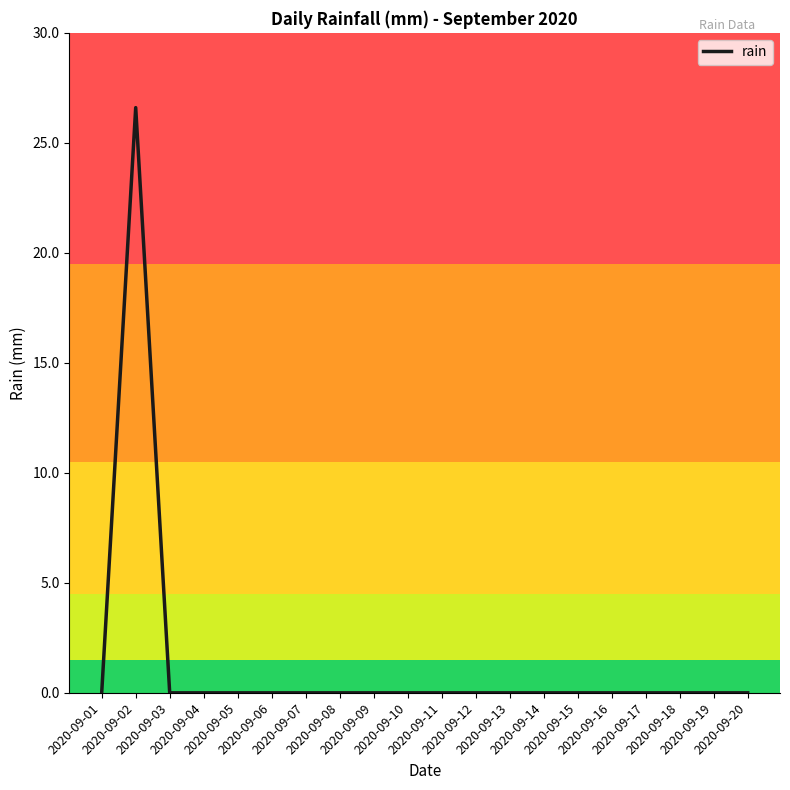

What is the difference between the maximum and minimum values?

26.6